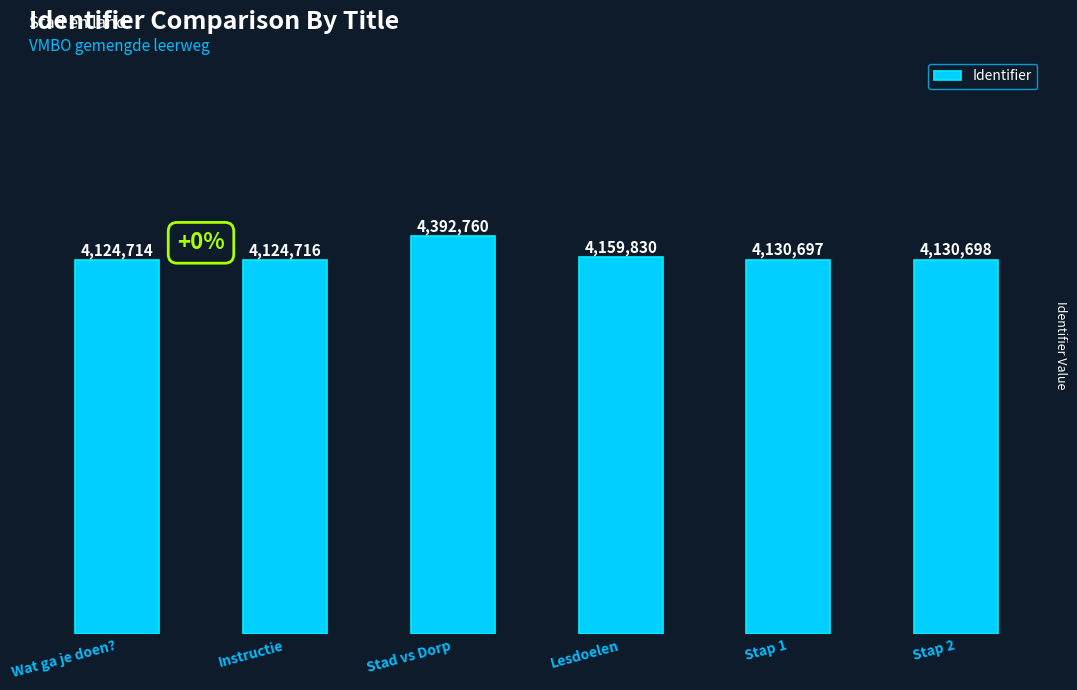

What is the smallest value displayed?

4124714